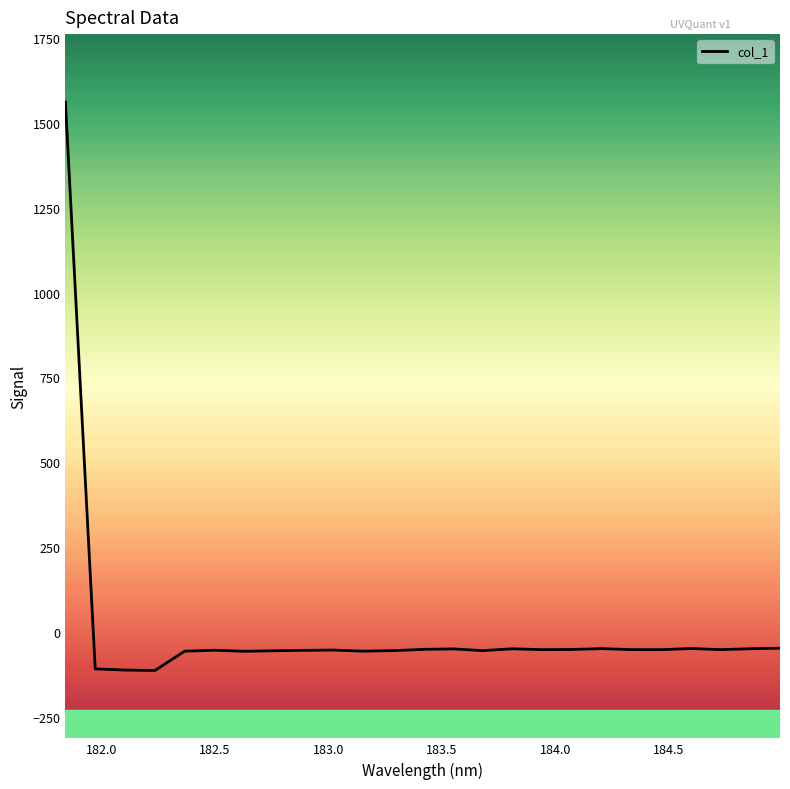

What is the greatest value displayed?

1562.1